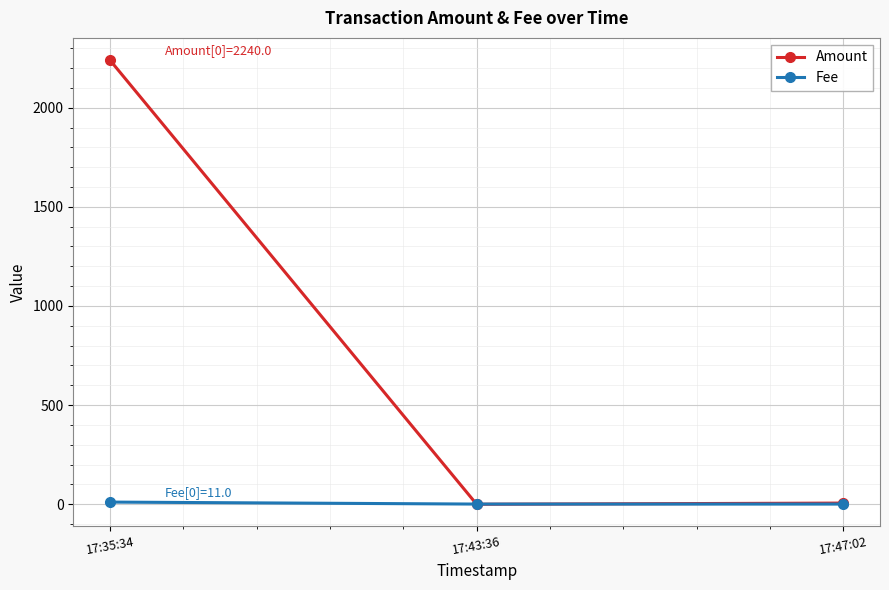

Count the number of data series in this chart.

2